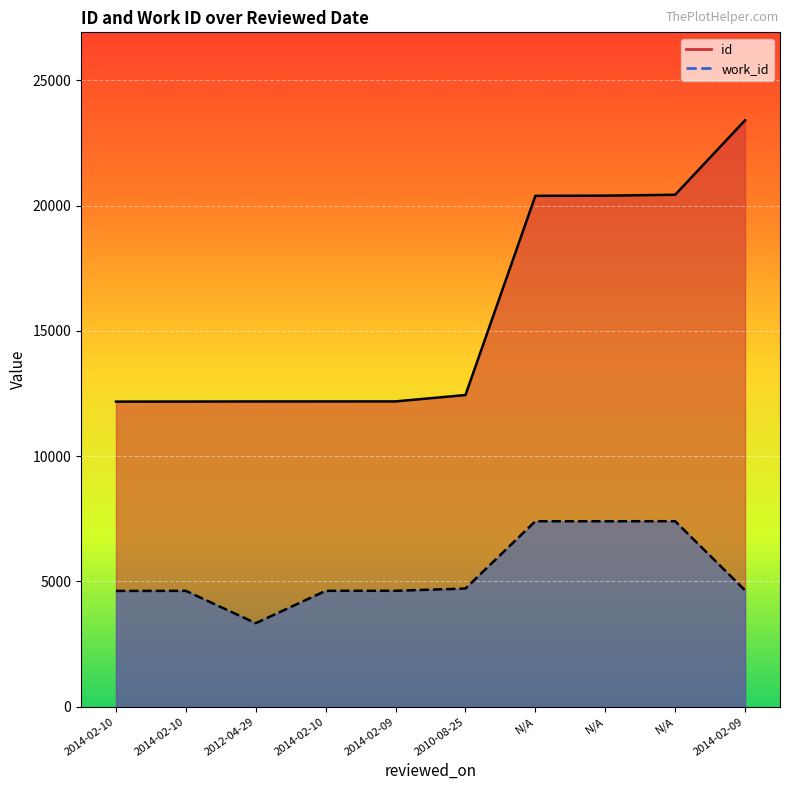

In work_id, how many points are higher than both neighbors (excluding endpoints)?

2